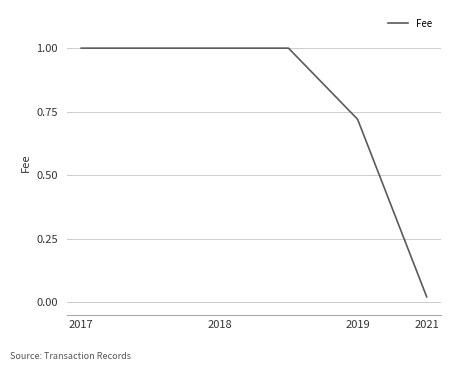

What is the maximum value shown in the chart?

1.0